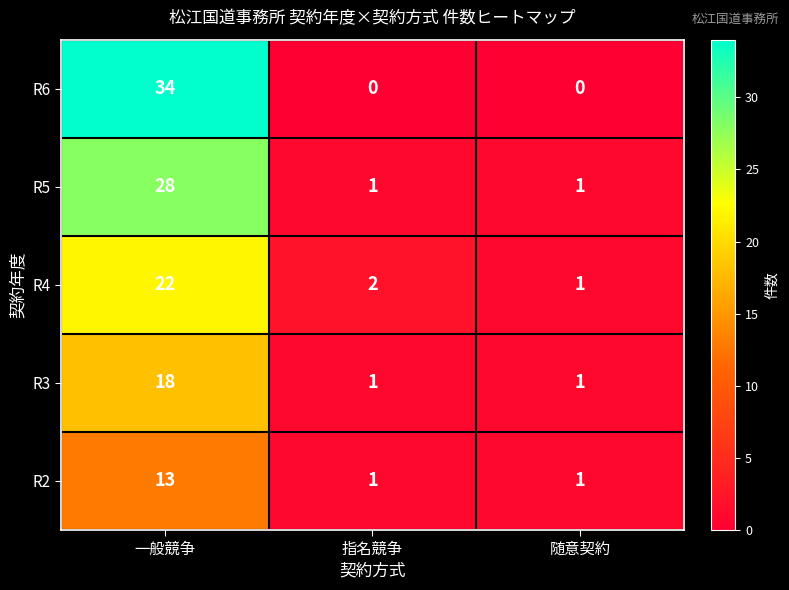

Rank the series by their average value, from highest to lowest.

R6, R5, R4, R3, R2